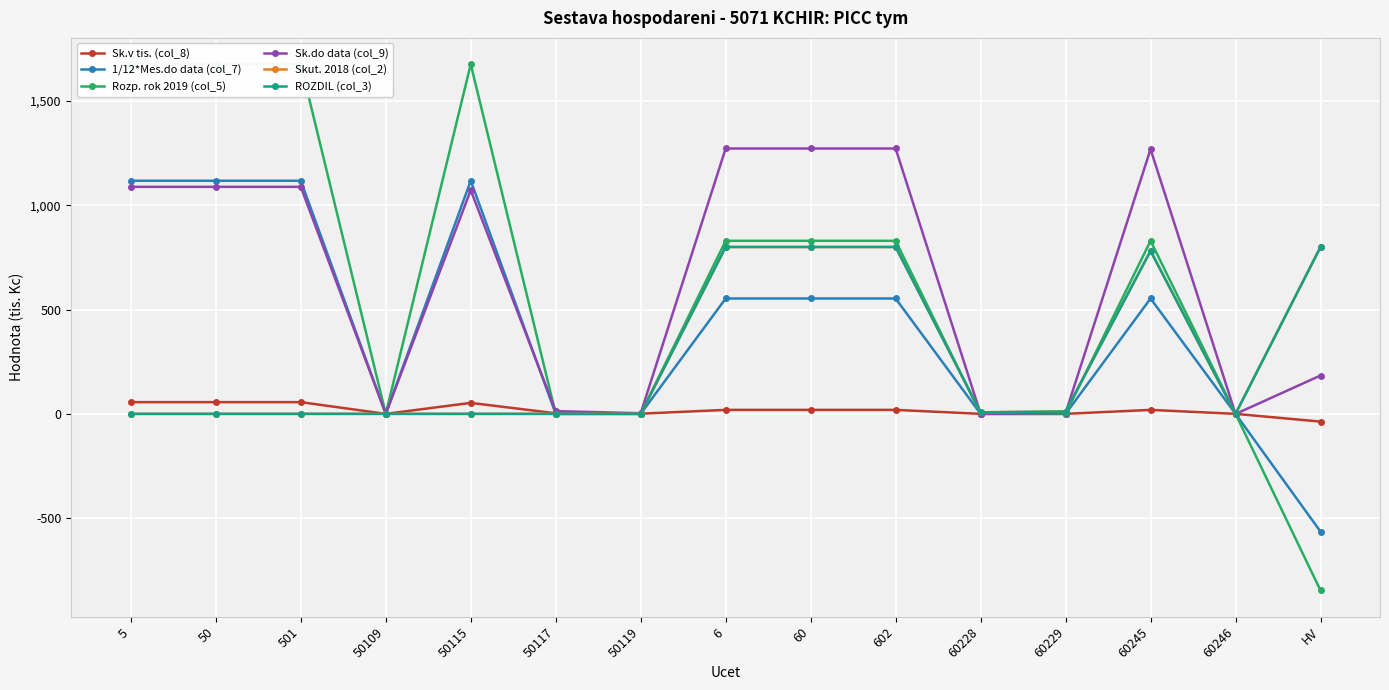

How many intersections are there between Skut. 2018 (col_2) and Sk.v tis. (col_8)?

3